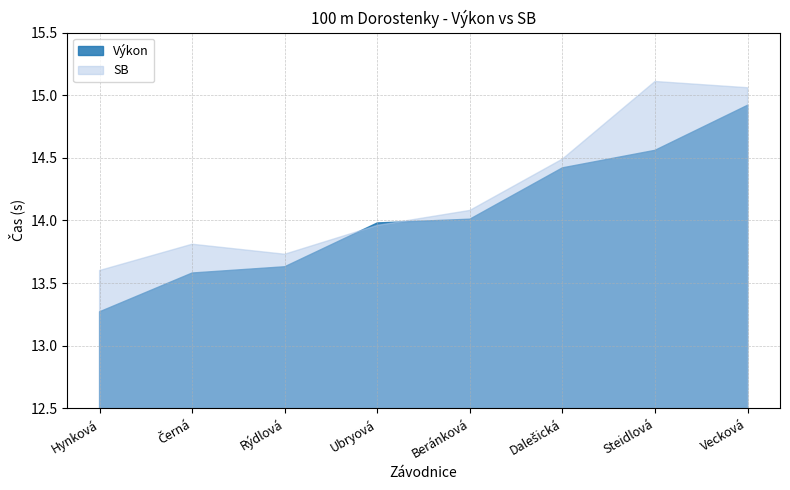

What is the difference between the Výkon values at Beránková and Vecková?

0.9